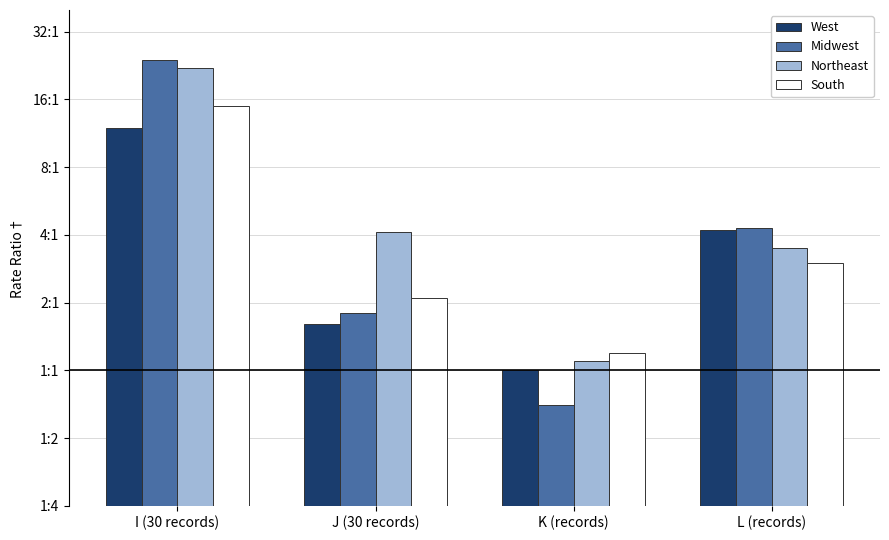

The South series shows 15.0 at I (30 records). True or false?

True